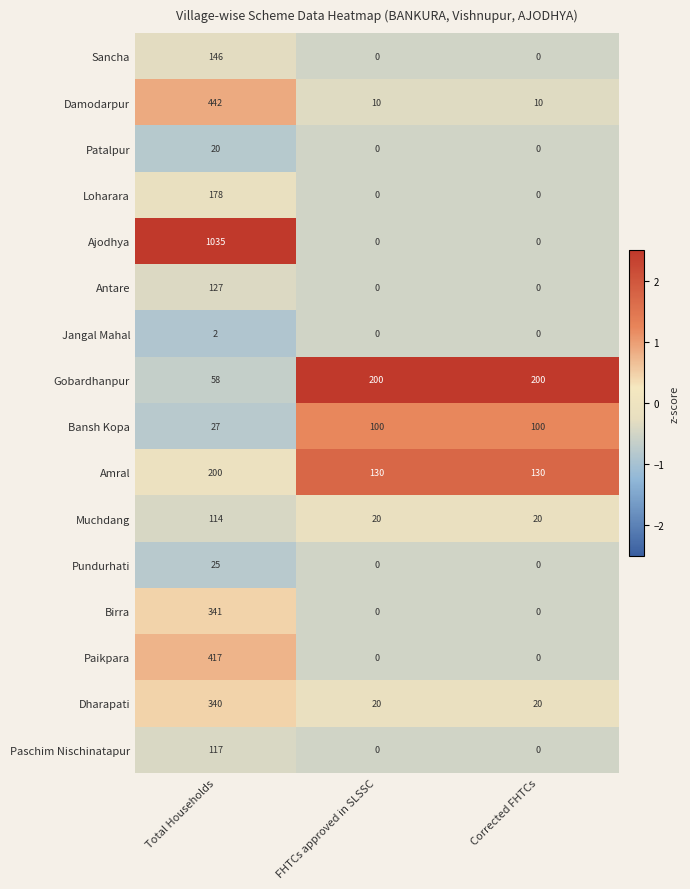

What is the difference between the Bansh Kopa values at Total Households and Corrected FHTCs?

73